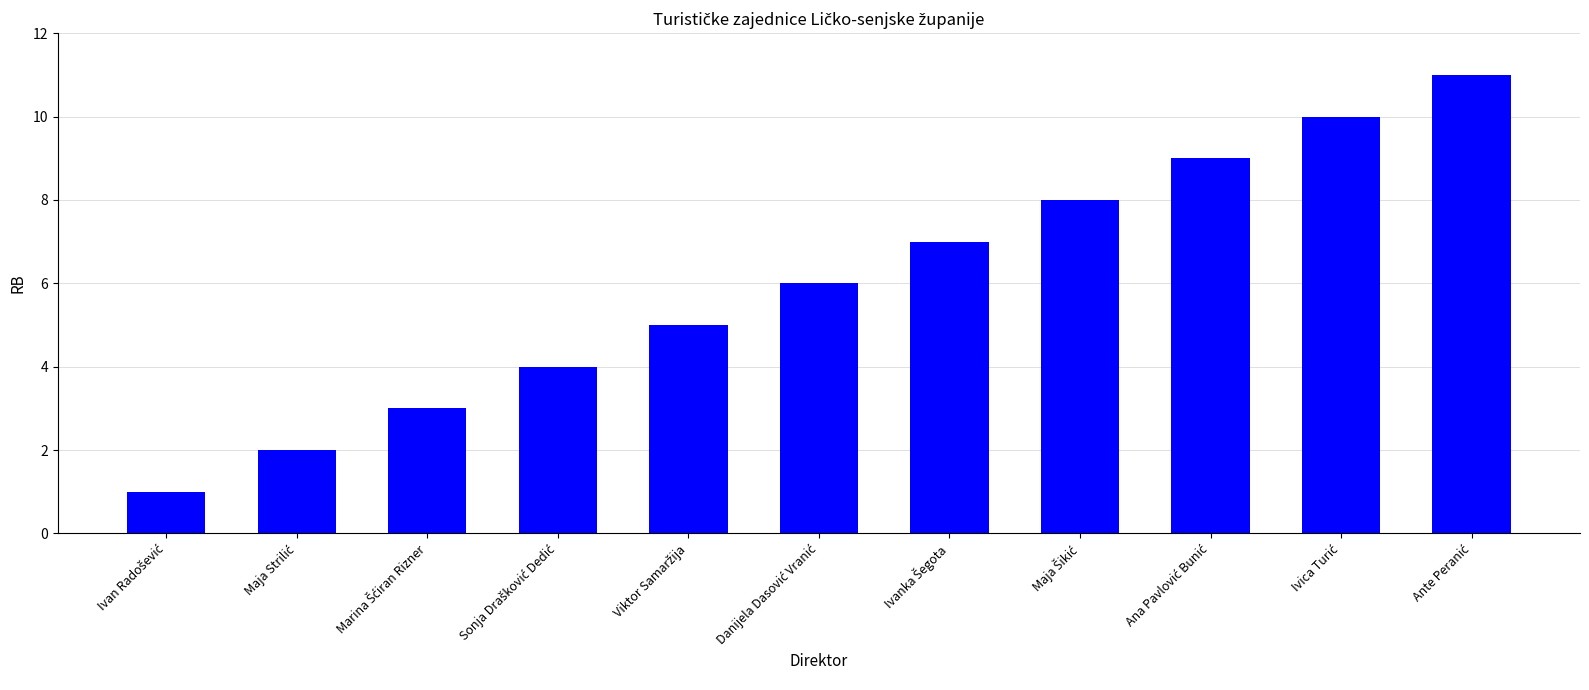

What is the difference between the second highest and minimum values?

9